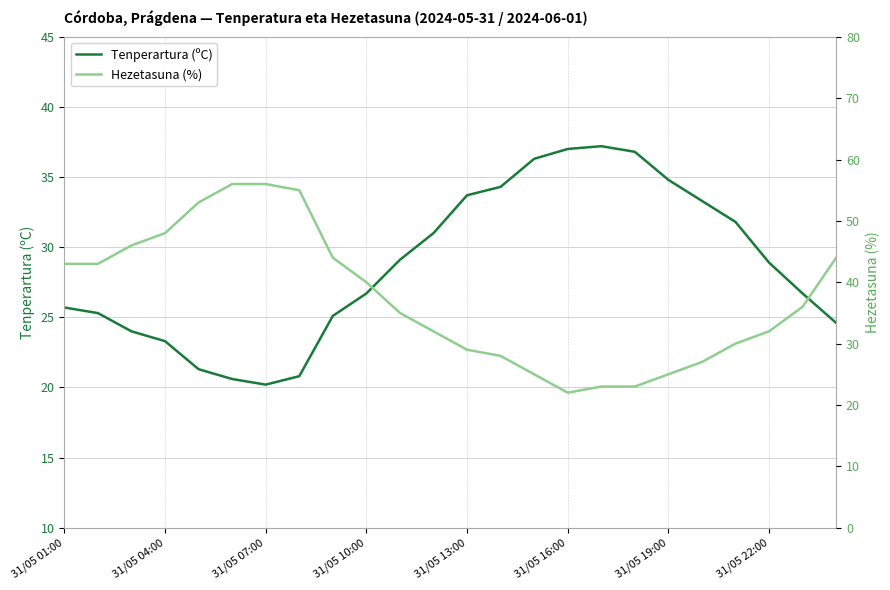

Is it true that Tenperartura (ºC) equals 10.7 at 31/05 22:00?

False